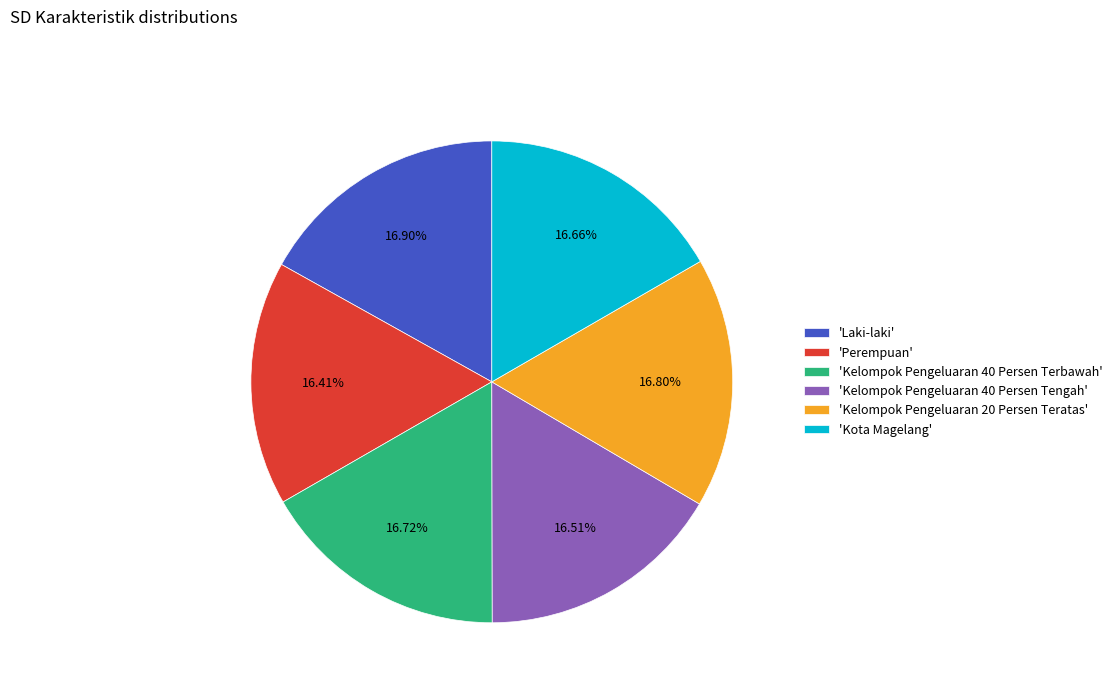

What is the ratio of the value at 'Perempuan' to the value at 'Kelompok Pengeluaran 20 Persen Teratas'?

1.0